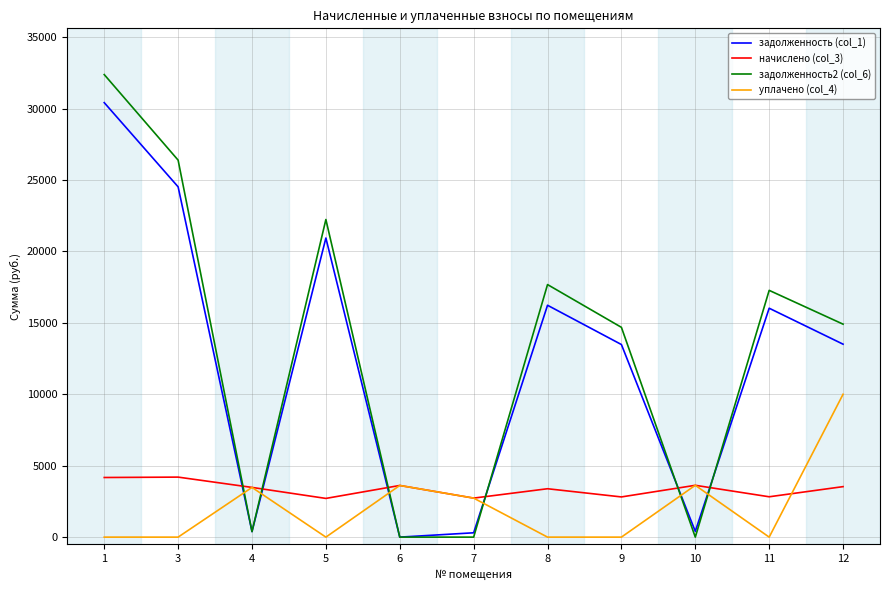

True or false: начислено (col_3) has a value of 1005.2 at 7.

False